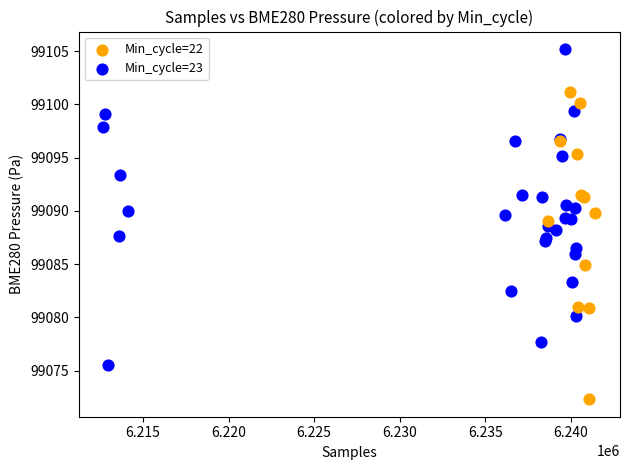

Which series contains the highest Y value?

Min_cycle=23